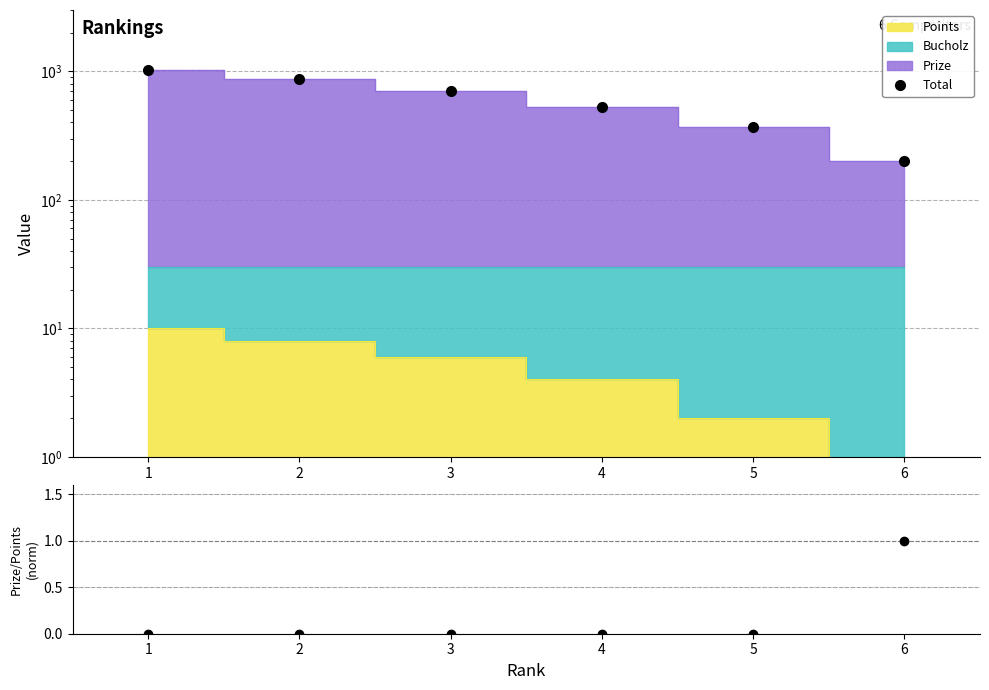

Which series has the widest spread of values?

Total